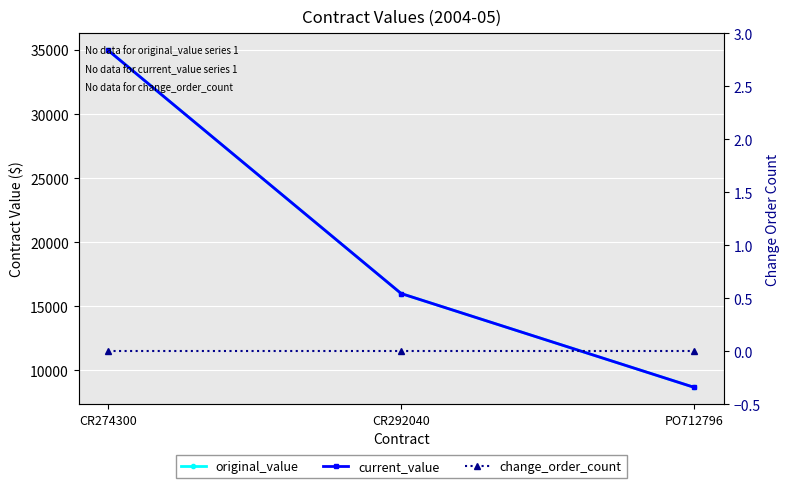

What position from the right is PO712796?

1